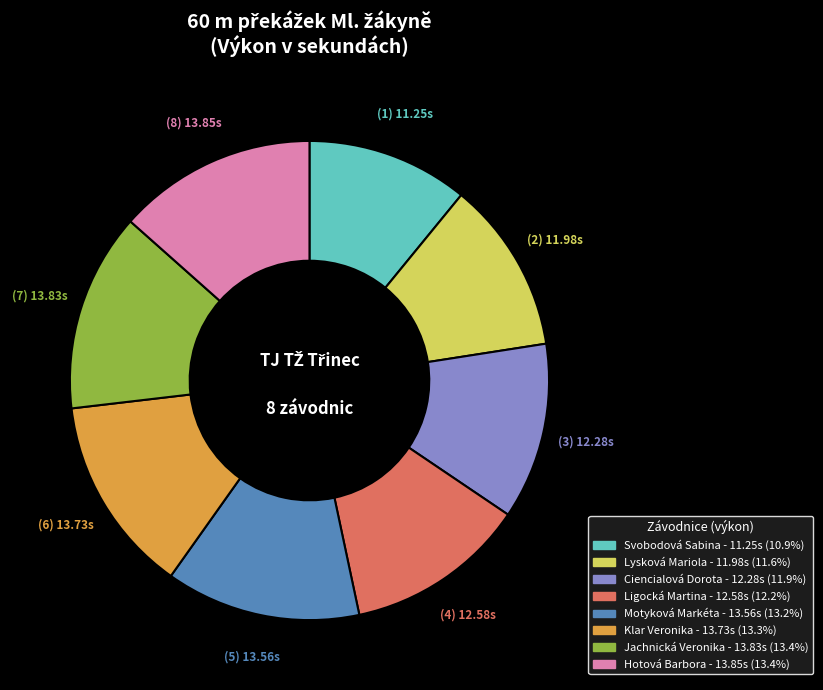

How many segments does this pie chart have?

8